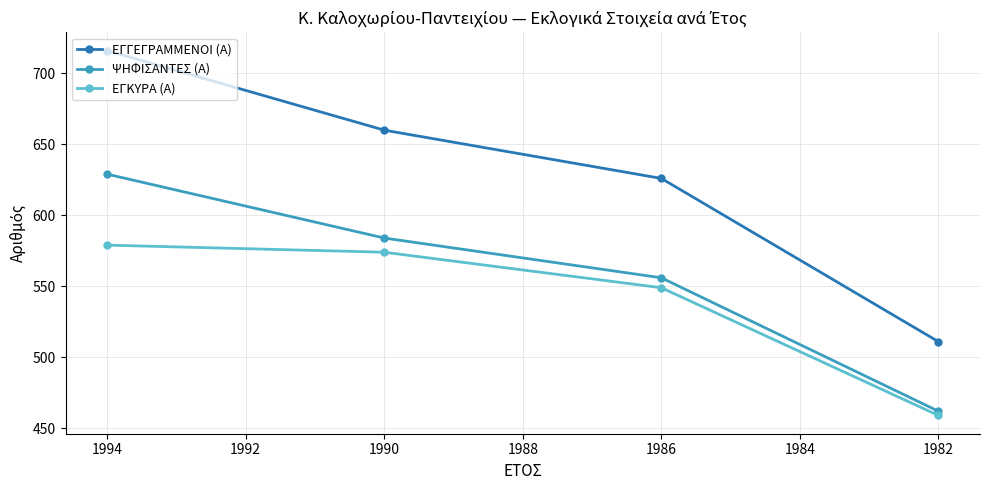

What is the average value of the ΕΓΚΥΡΑ (Α) series?

540